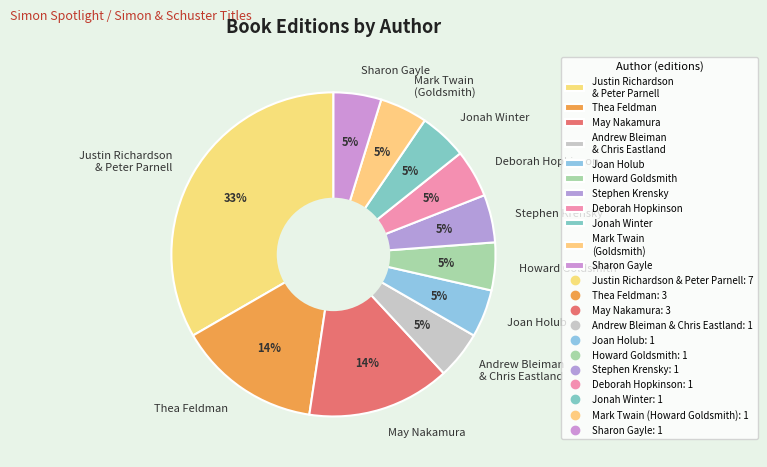

Between May Nakamura and Joan Holub, which is larger?

May Nakamura